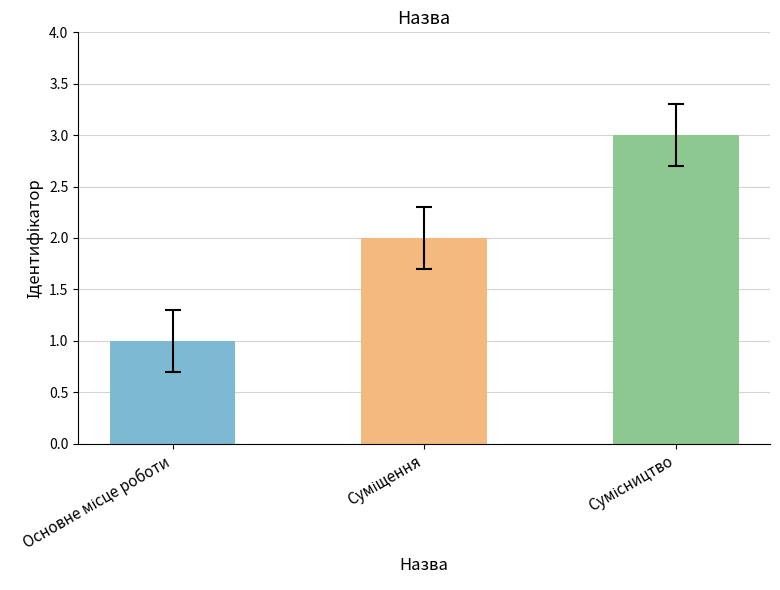

How many data points does each series have?

3